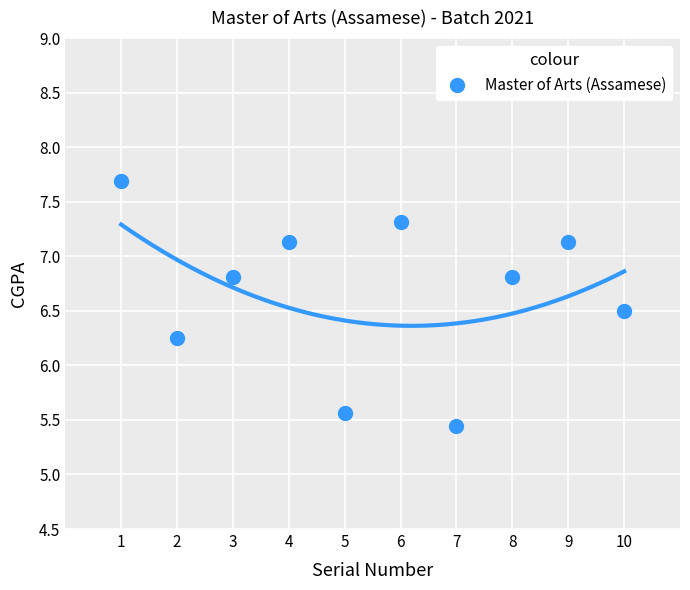

What is the average X value?

5.5